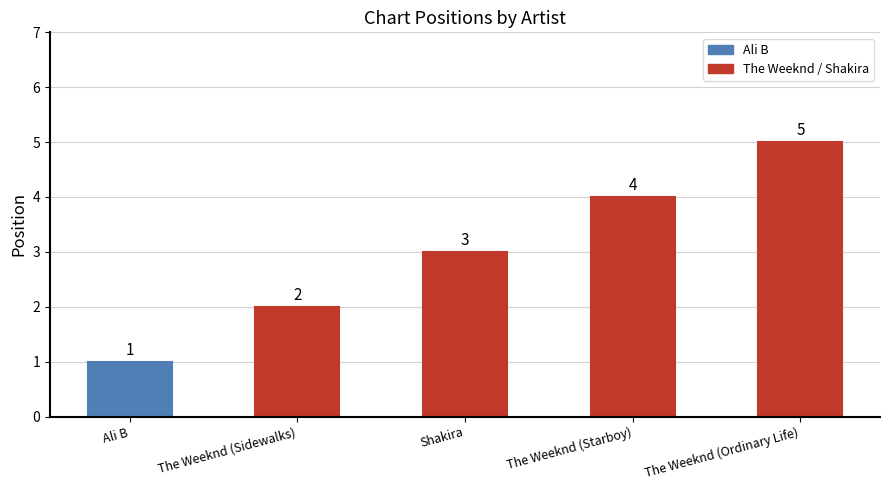

Approximately how many times larger is the value at The Weeknd (Sidewalks) compared to Ali B?

2.0